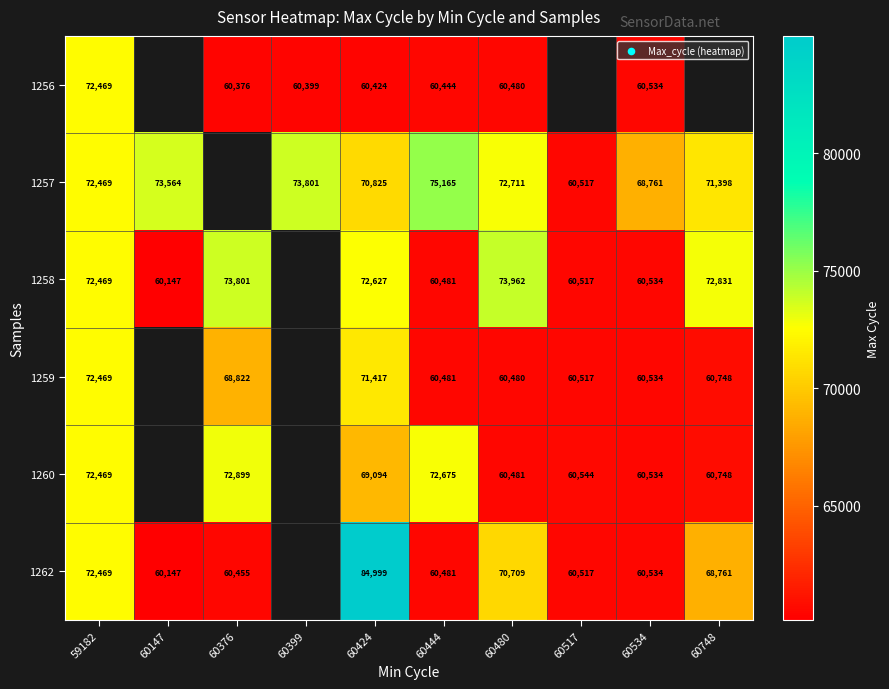

Which has a higher value, 60399 or 60480?

60480